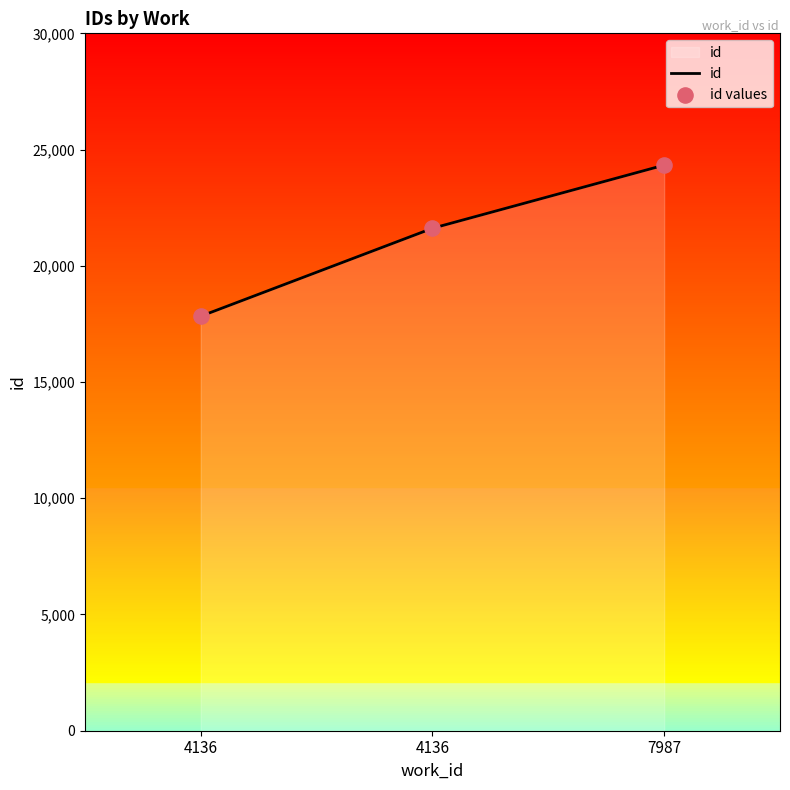

Does the chart have visible grid lines?

No